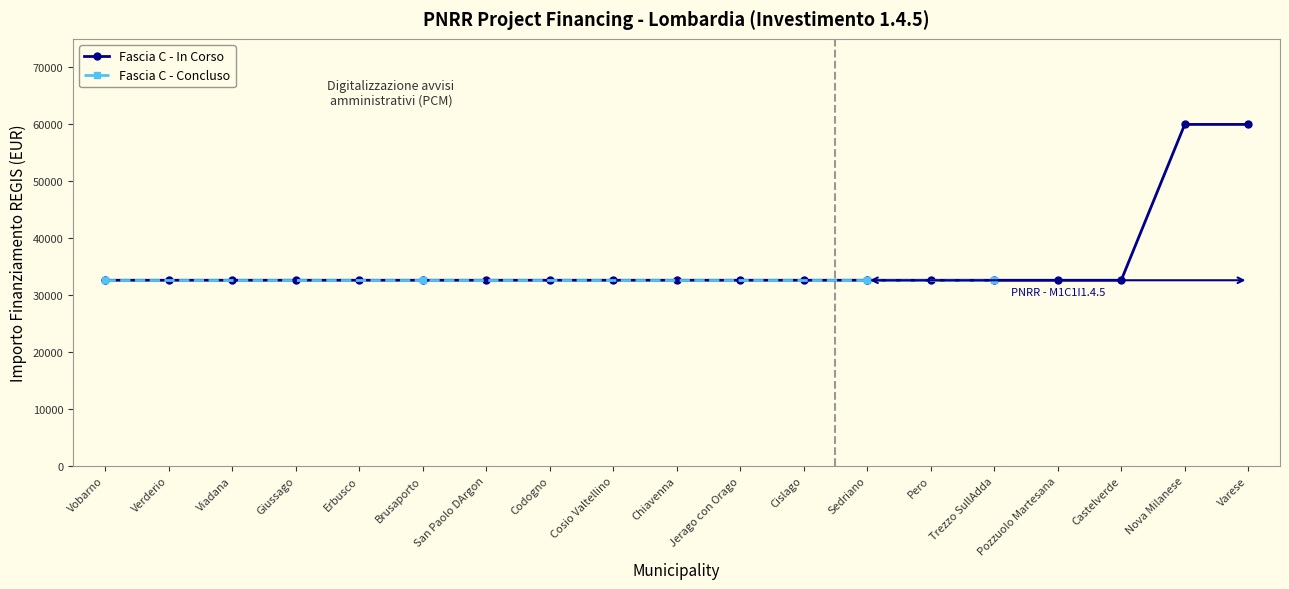

The Fascia C - In Corso series shows 32589 at Pero. True or false?

True